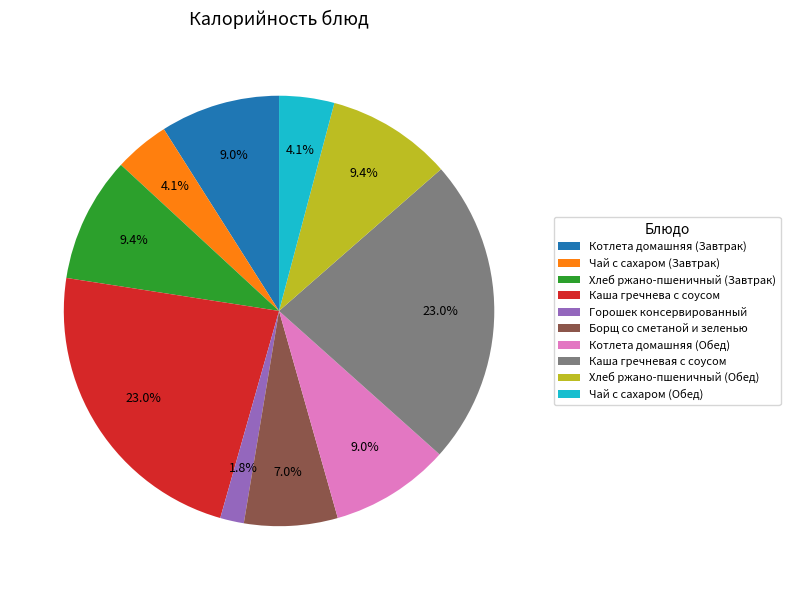

Which category has the smallest portion of the pie?

Горошек консервированный